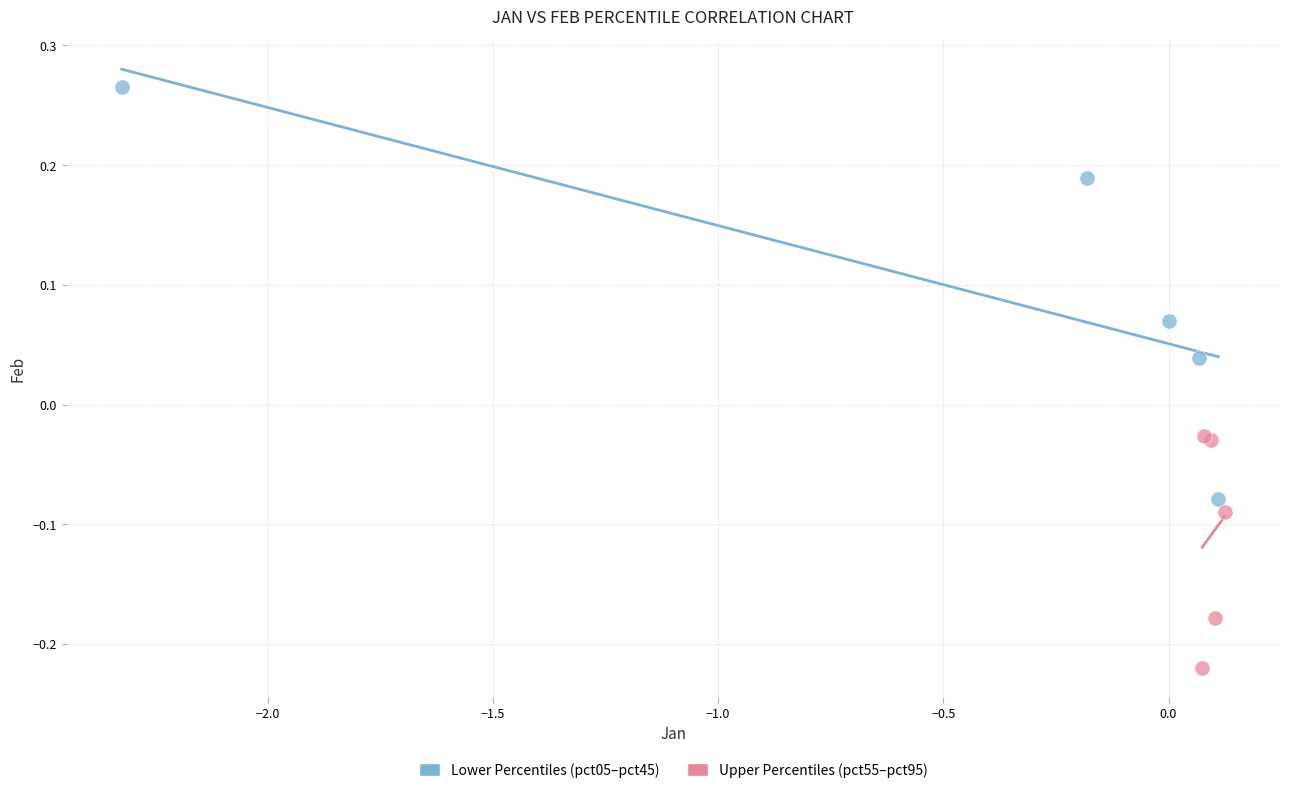

Which series has the widest spread of Y values?

Lower Percentiles (pct05–pct45)